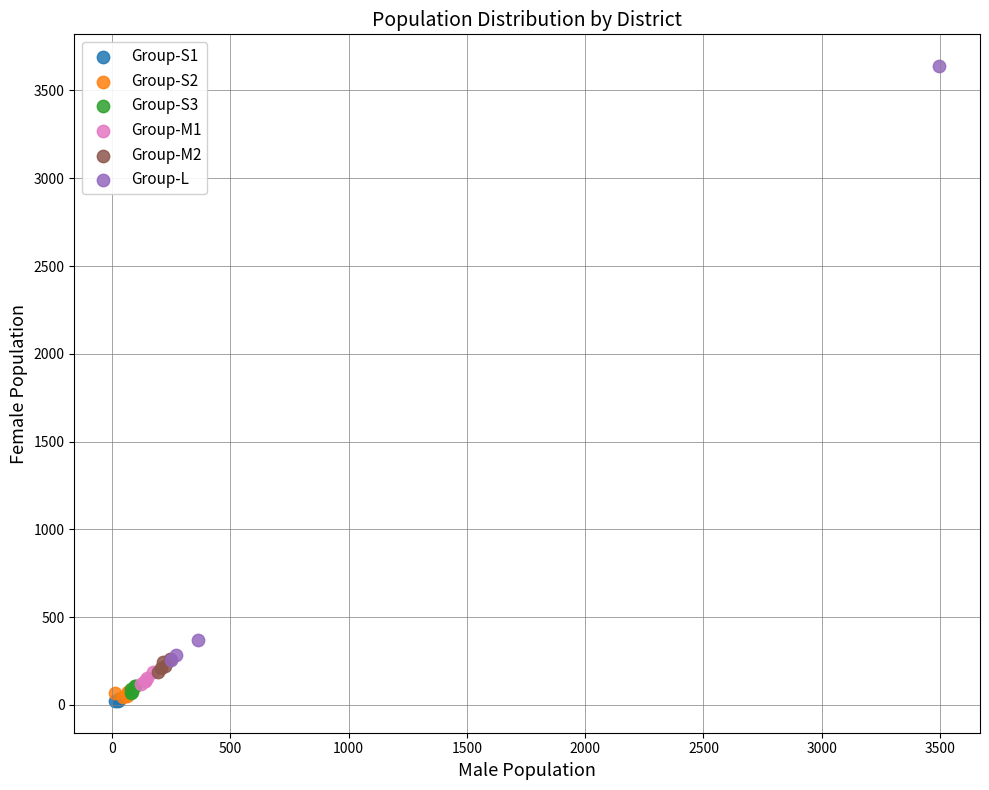

Which series contains the highest Y value?

Group-L